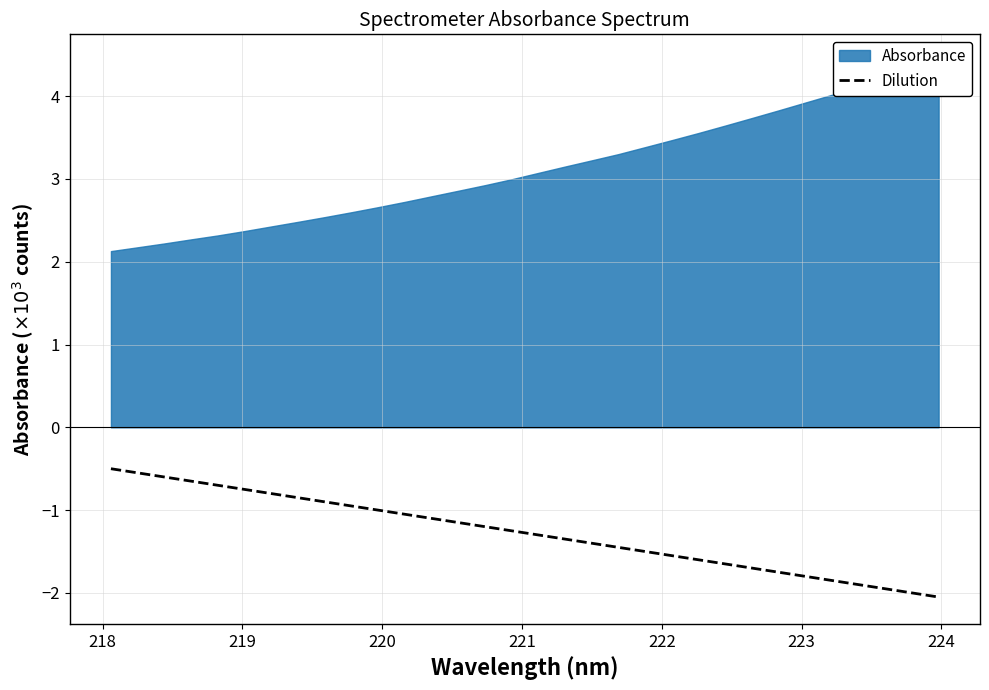

What is the lowest value of the Dilution series?

-2.0